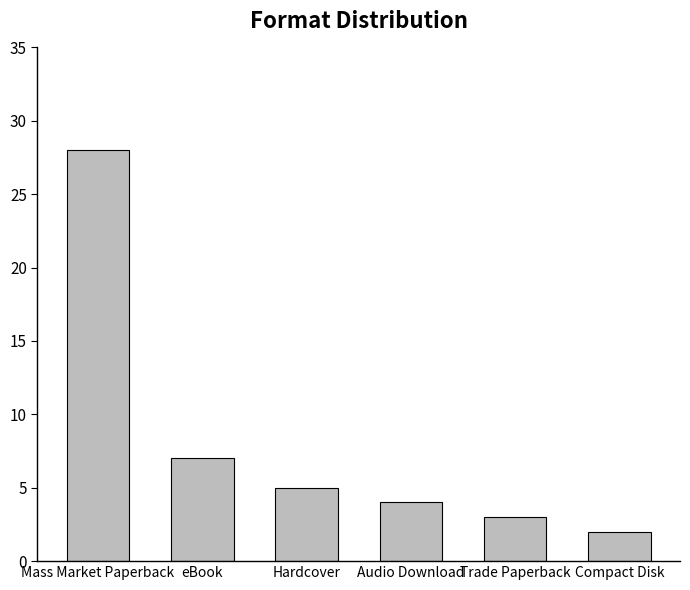

Approximately how many times larger is the value at Hardcover compared to Mass Market Paperback?

0.2